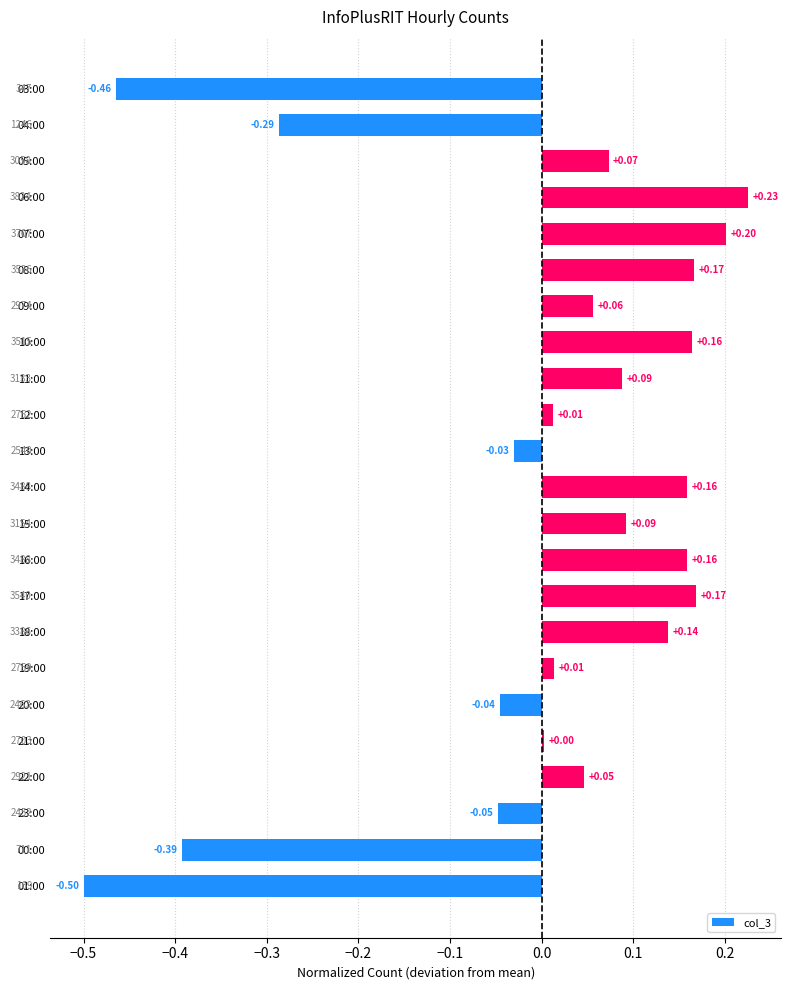

How many negative values are there?

7